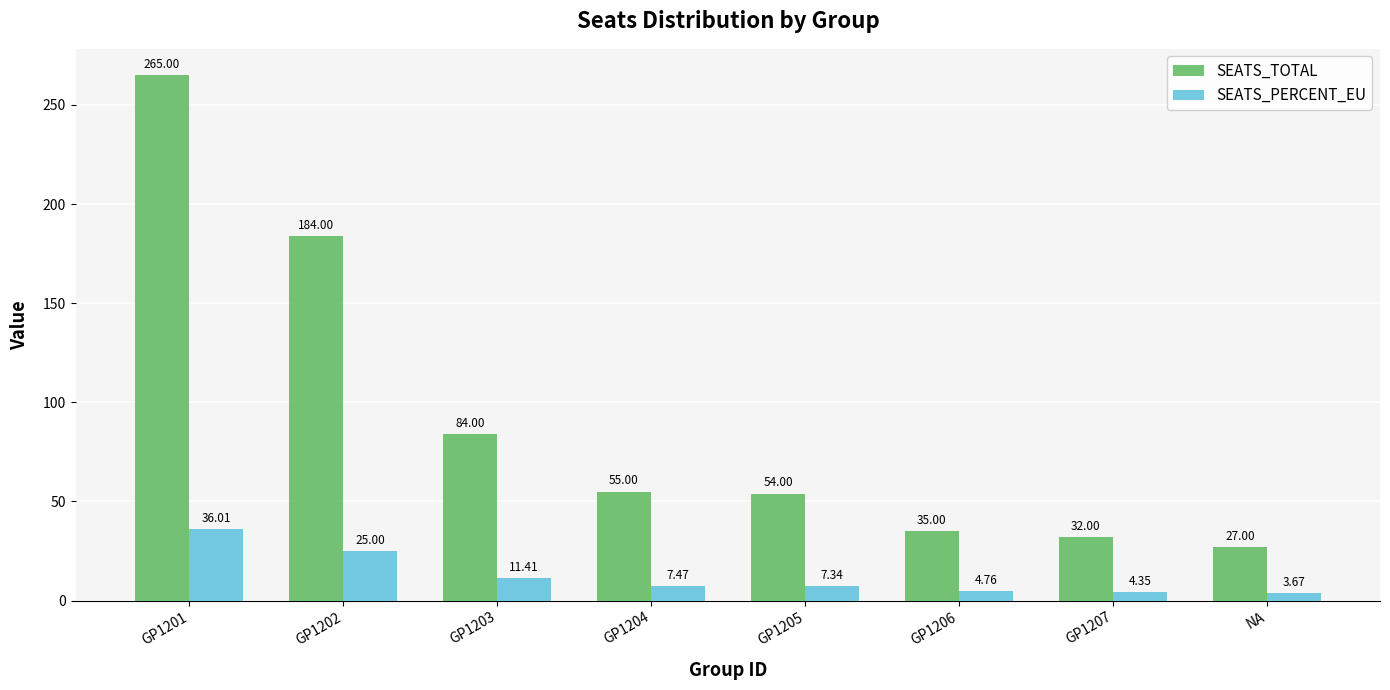

What is the difference between the SEATS_PERCENT_EU values at GP1203 and GP1204?

3.9